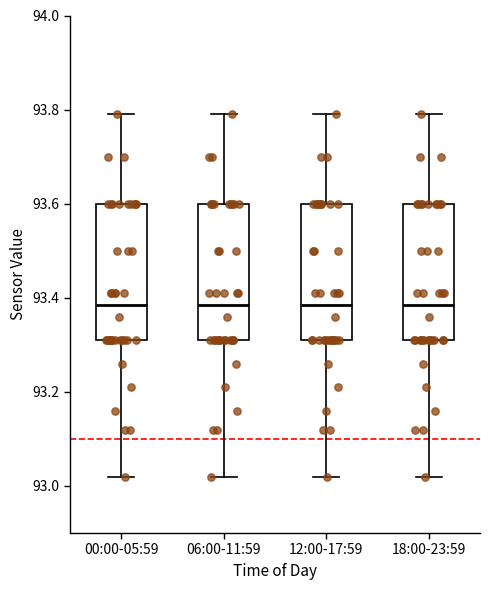

Reading left to right, transcribe this box plot: for each box, give where its median line is, the range the box spans, and where its two whiskers end, as read against the y-axis. The values are not printed on the chart, so give them approximately, as read against the axis.

00:00-05:59: median 93.38, box 93.32 to 93.60, whiskers 93.02 to 93.80
06:00-11:59: median 93.38, box 93.32 to 93.60, whiskers 93.02 to 93.80
12:00-17:59: median 93.38, box 93.32 to 93.60, whiskers 93.02 to 93.80
18:00-23:59: median 93.38, box 93.32 to 93.60, whiskers 93.02 to 93.80